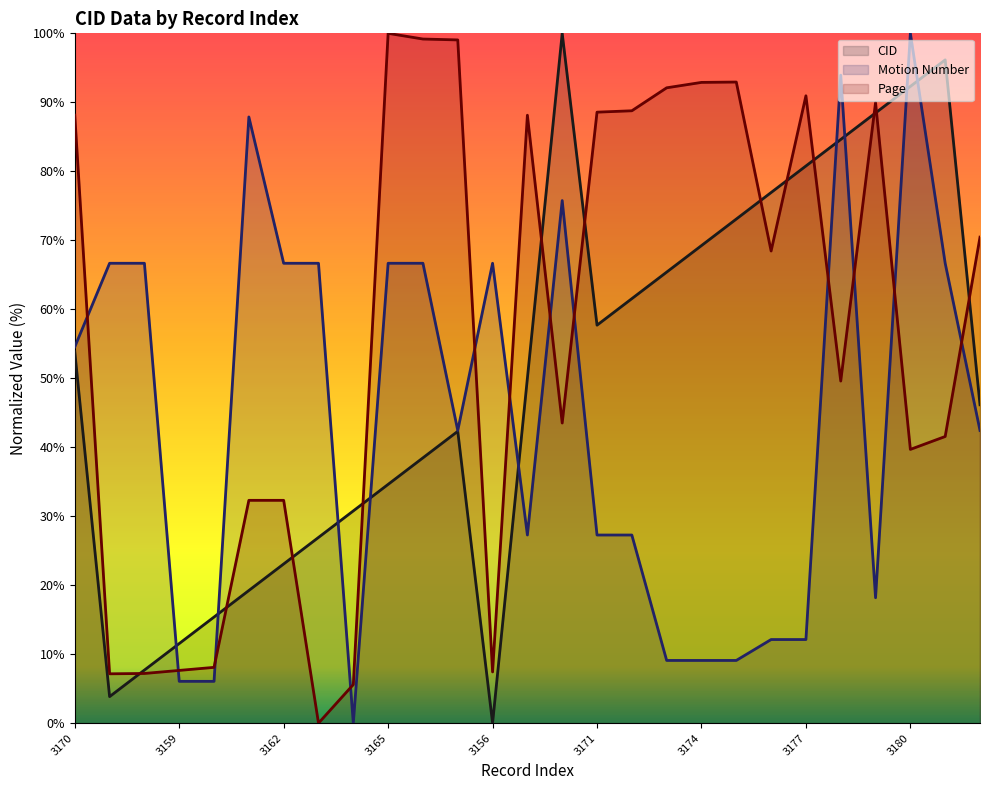

Which series has the largest total across all categories?

Page